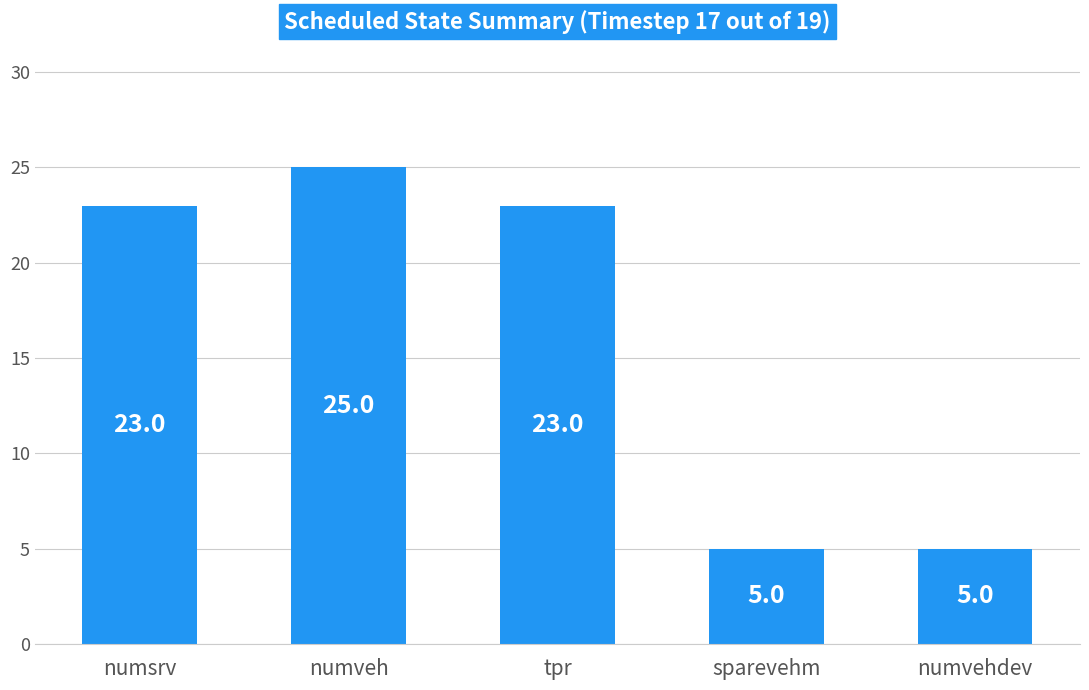

What is the average value?

16